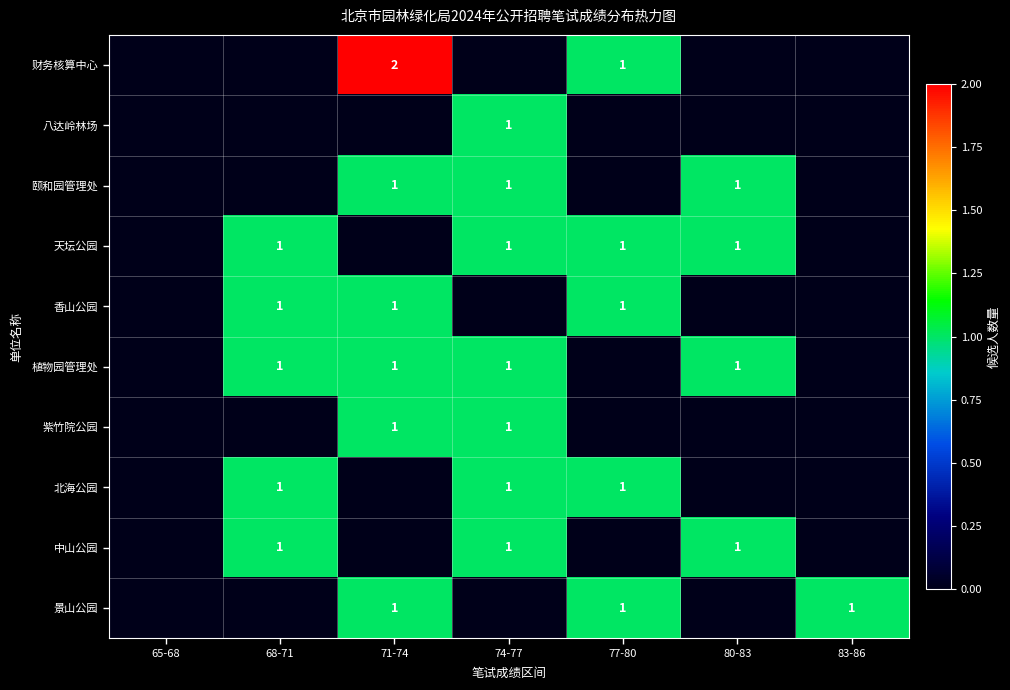

True or false: 北海公园 has a value of 1 at 74-77.

True